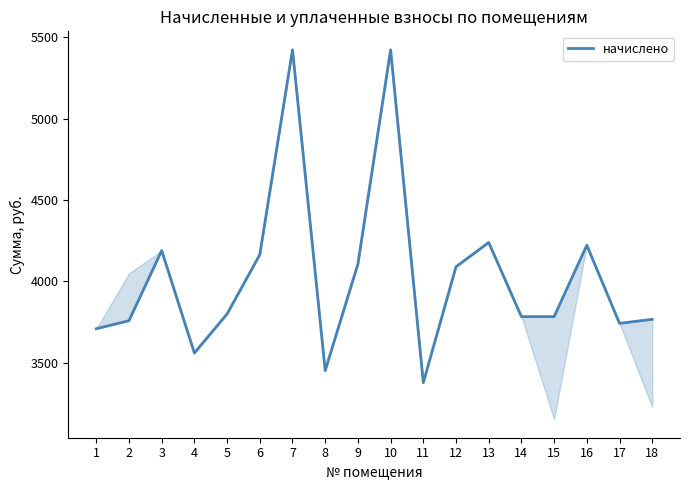

Which category has the lowest value across all series?

11